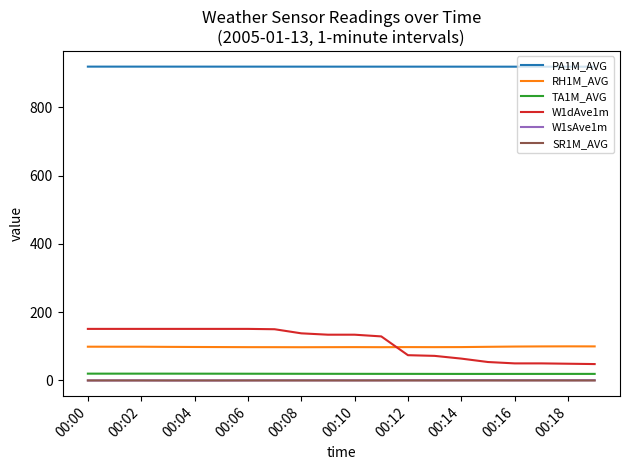

What is the difference between the maximum and second lowest values in the TA1M_AVG series?

0.8